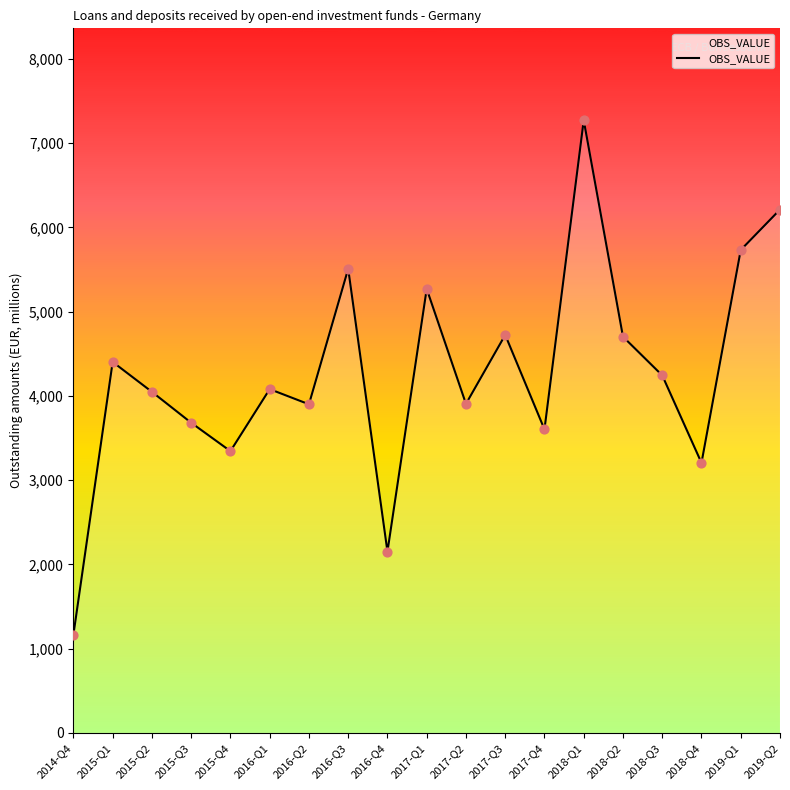

What is the ratio of the value at 2017-Q1 to the value at 2016-Q1?

1.3